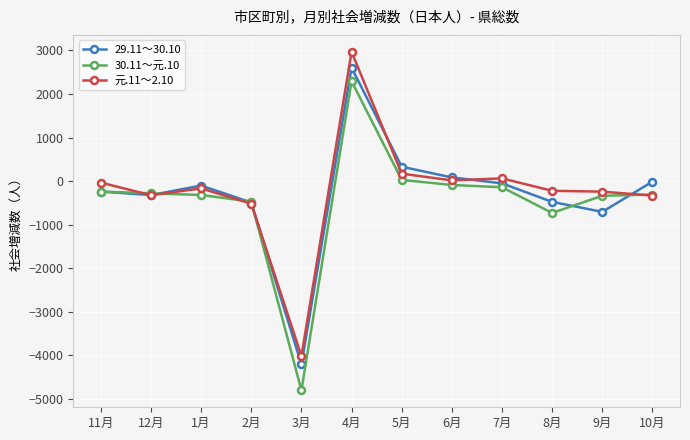

How many categories are shown in the chart?

12